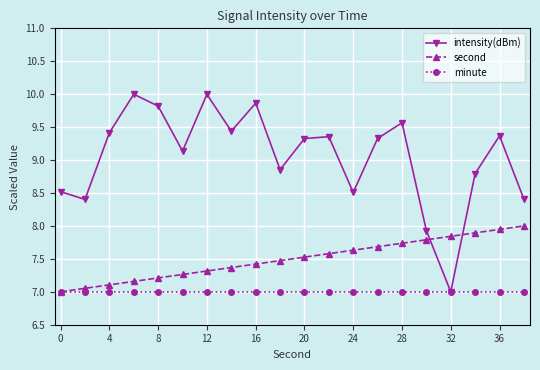

Count the number of categories in the chart.

20